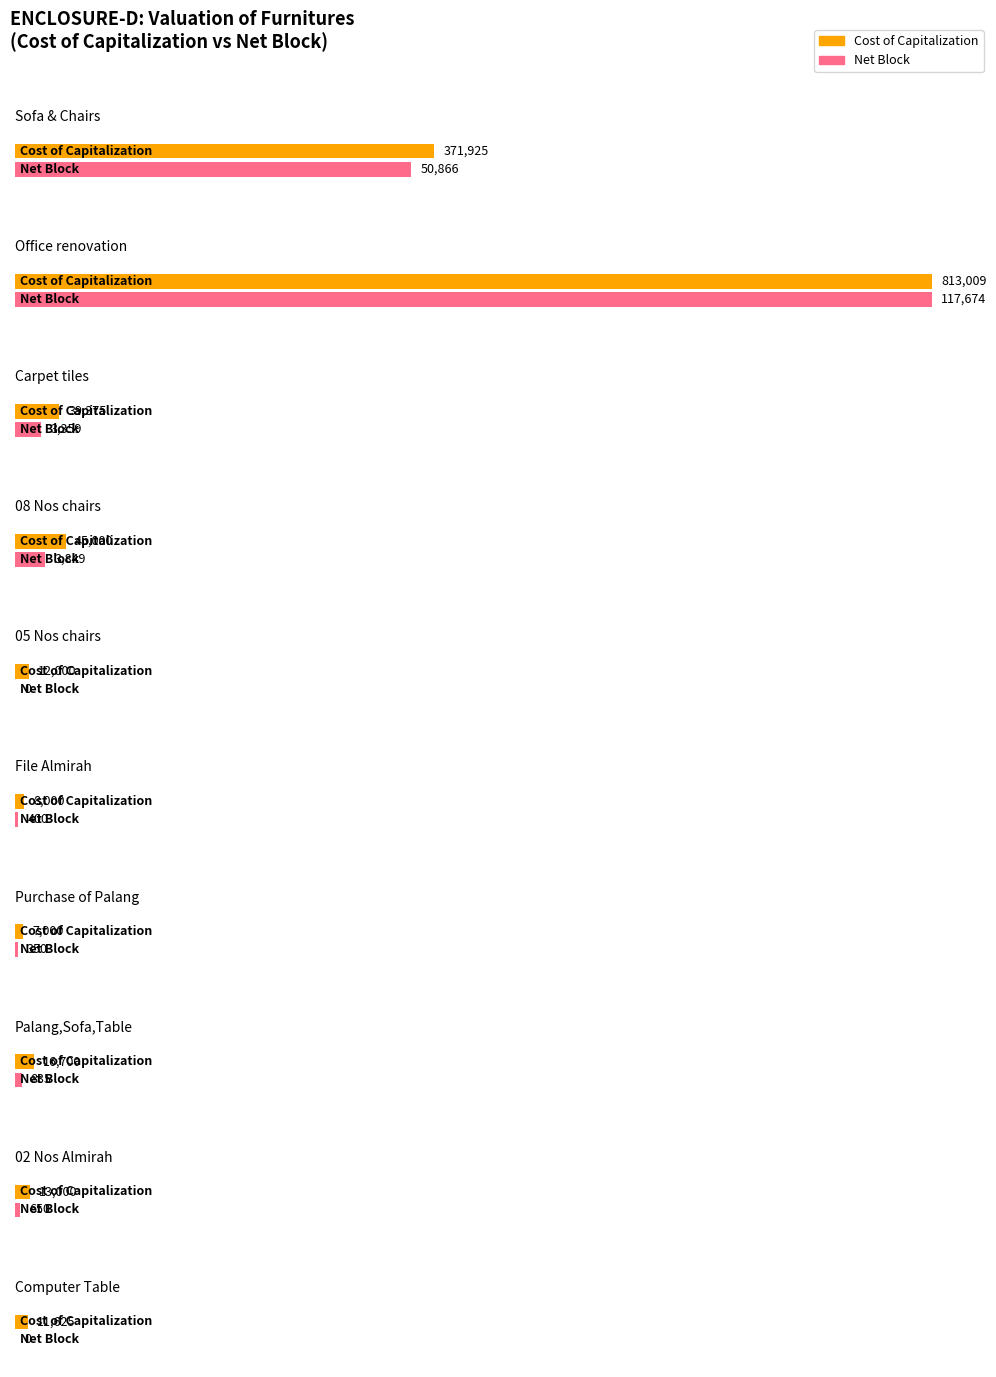

What is the difference between the second highest and second lowest values in the Cost of Capitalization series?

366271.0